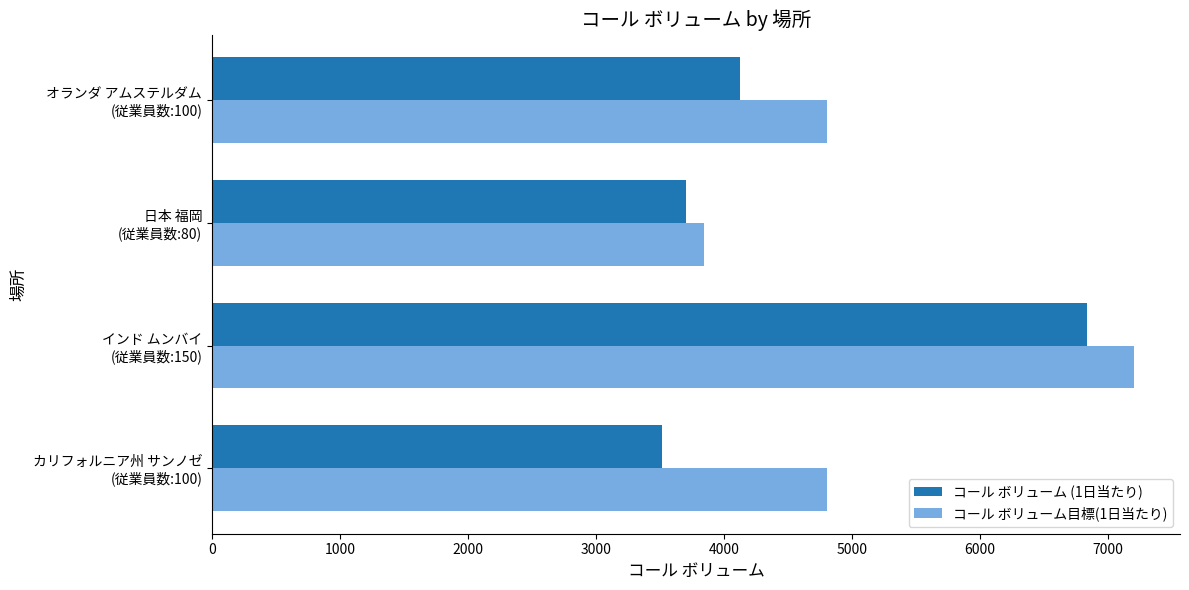

What is the greatest value displayed?

7200